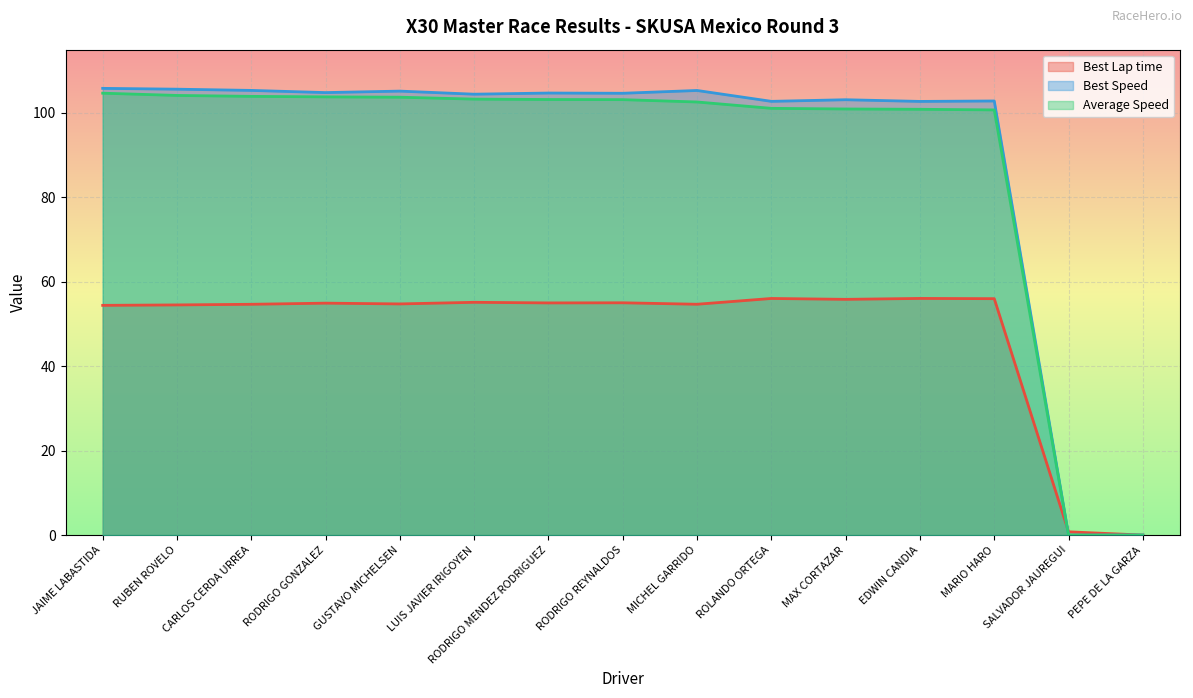

How many lines are shown in the chart?

3